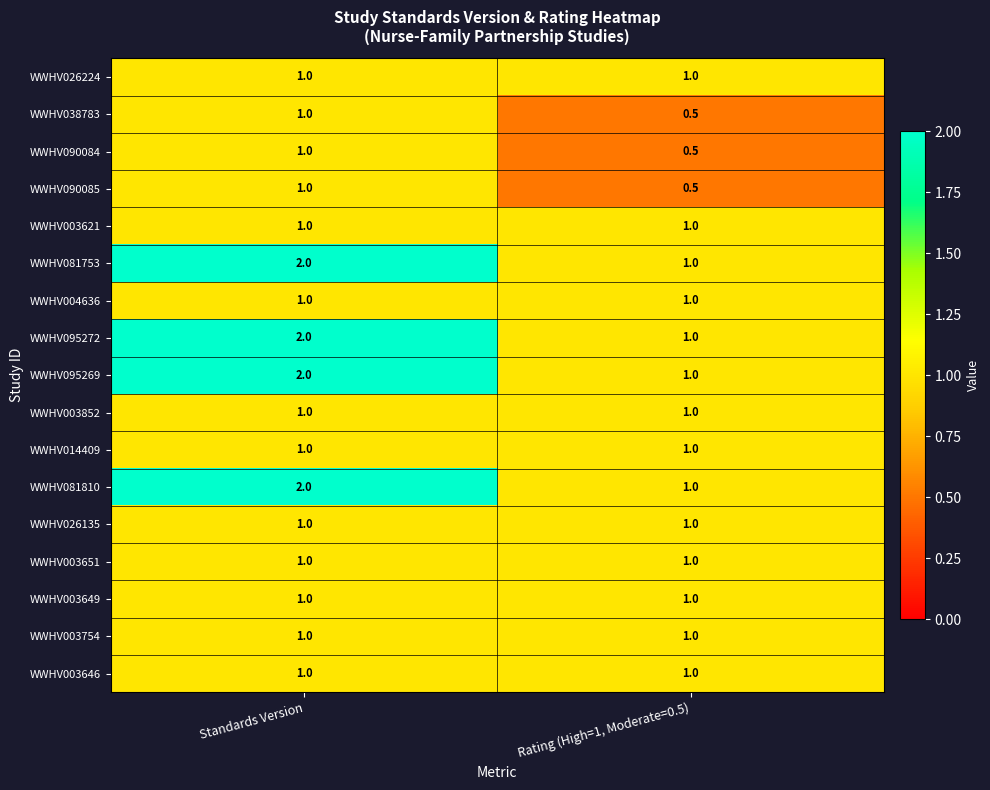

What is the minimum value shown in the chart?

0.5